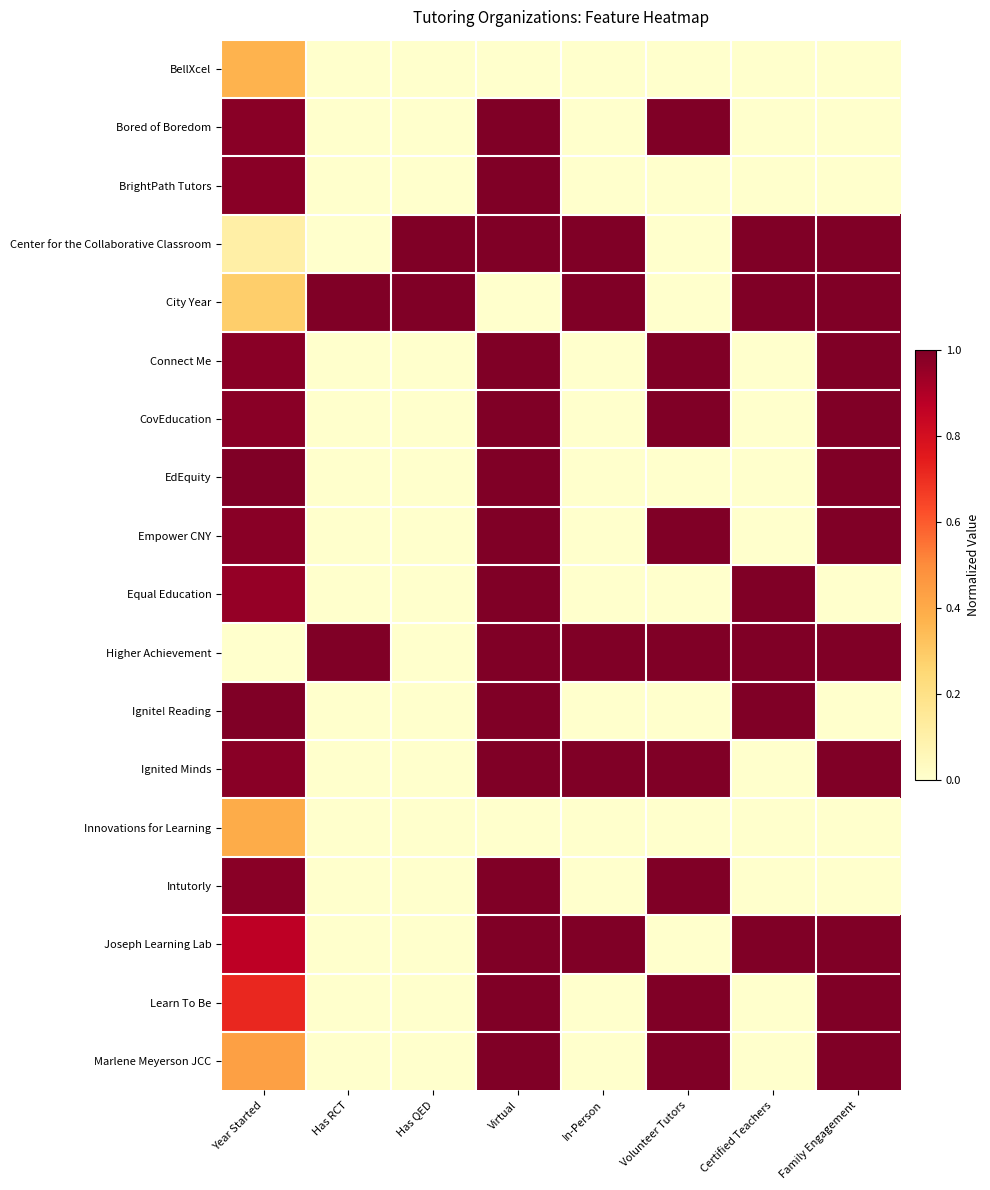

Reading right to left, list all the values displayed in this chart.

BellXcel: Family Engagement=0.0	Certified Teachers=0.0	Volunteer Tutors=0.0	In-Person=0.0	Virtual=0.0	Has QED=0.0	Has RCT=0.0	Year Started=0.4
Bored of Boredom: Family Engagement=0.0	Certified Teachers=0.0	Volunteer Tutors=1.0	In-Person=0.0	Virtual=1.0	Has QED=0.0	Has RCT=0.0	Year Started=1.0
BrightPath Tutors: Family Engagement=0.0	Certified Teachers=0.0	Volunteer Tutors=0.0	In-Person=0.0	Virtual=1.0	Has QED=0.0	Has RCT=0.0	Year Started=1.0
Center for the Collaborative Classroom: Family Engagement=1.0	Certified Teachers=1.0	Volunteer Tutors=0.0	In-Person=1.0	Virtual=1.0	Has QED=1.0	Has RCT=0.0	Year Started=0.1
City Year: Family Engagement=1.0	Certified Teachers=1.0	Volunteer Tutors=0.0	In-Person=1.0	Virtual=0.0	Has QED=1.0	Has RCT=1.0	Year Started=0.3
Connect Me: Family Engagement=1.0	Certified Teachers=0.0	Volunteer Tutors=1.0	In-Person=0.0	Virtual=1.0	Has QED=0.0	Has RCT=0.0	Year Started=1.0
CovEducation: Family Engagement=1.0	Certified Teachers=0.0	Volunteer Tutors=1.0	In-Person=0.0	Virtual=1.0	Has QED=0.0	Has RCT=0.0	Year Started=1.0
EdEquity: Family Engagement=1.0	Certified Teachers=0.0	Volunteer Tutors=0.0	In-Person=0.0	Virtual=1.0	Has QED=0.0	Has RCT=0.0	Year Started=1.0
Empower CNY: Family Engagement=1.0	Certified Teachers=0.0	Volunteer Tutors=1.0	In-Person=0.0	Virtual=1.0	Has QED=0.0	Has RCT=0.0	Year Started=1.0
Equal Education: Family Engagement=0.0	Certified Teachers=1.0	Volunteer Tutors=0.0	In-Person=0.0	Virtual=1.0	Has QED=0.0	Has RCT=0.0	Year Started=1.0
Higher Achievement: Family Engagement=1.0	Certified Teachers=1.0	Volunteer Tutors=1.0	In-Person=1.0	Virtual=1.0	Has QED=0.0	Has RCT=1.0	Year Started=0.0
Ignite! Reading: Family Engagement=0.0	Certified Teachers=1.0	Volunteer Tutors=0.0	In-Person=0.0	Virtual=1.0	Has QED=0.0	Has RCT=0.0	Year Started=1.0
Ignited Minds: Family Engagement=1.0	Certified Teachers=0.0	Volunteer Tutors=1.0	In-Person=1.0	Virtual=1.0	Has QED=0.0	Has RCT=0.0	Year Started=1.0
Innovations for Learning: Family Engagement=0.0	Certified Teachers=0.0	Volunteer Tutors=0.0	In-Person=0.0	Virtual=0.0	Has QED=0.0	Has RCT=0.0	Year Started=0.4
Intutorly: Family Engagement=0.0	Certified Teachers=0.0	Volunteer Tutors=1.0	In-Person=0.0	Virtual=1.0	Has QED=0.0	Has RCT=0.0	Year Started=1.0
Joseph Learning Lab: Family Engagement=1.0	Certified Teachers=1.0	Volunteer Tutors=0.0	In-Person=1.0	Virtual=1.0	Has QED=0.0	Has RCT=0.0	Year Started=0.9
Learn To Be: Family Engagement=1.0	Certified Teachers=0.0	Volunteer Tutors=1.0	In-Person=0.0	Virtual=1.0	Has QED=0.0	Has RCT=0.0	Year Started=0.7
Marlene Meyerson JCC: Family Engagement=1.0	Certified Teachers=0.0	Volunteer Tutors=1.0	In-Person=0.0	Virtual=1.0	Has QED=0.0	Has RCT=0.0	Year Started=0.4